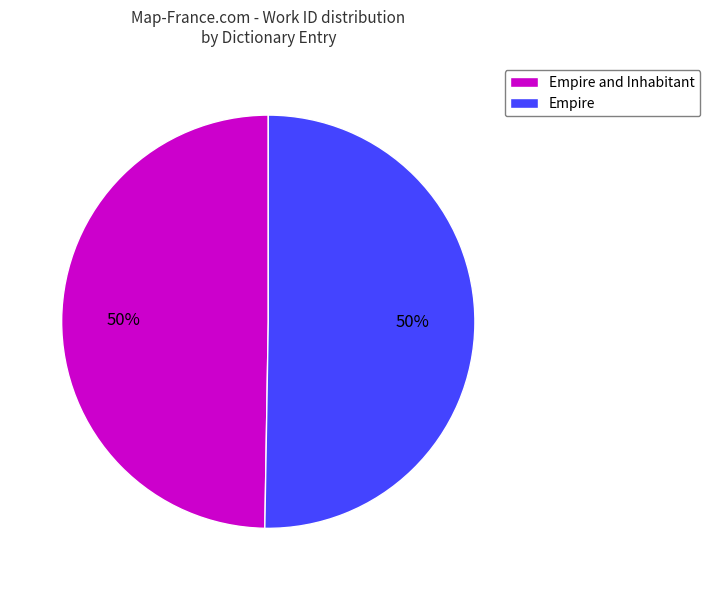

How many slices are in this pie chart?

2